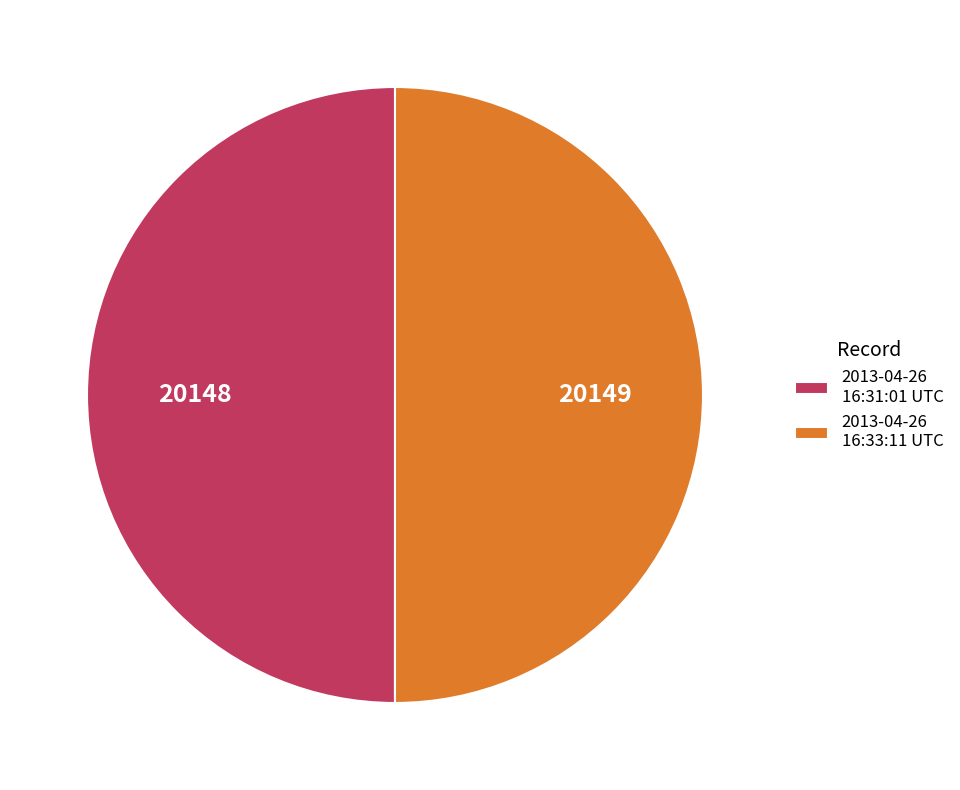

Approximately how many times larger is the value at 2013-04-26 16:33:11 UTC compared to 2013-04-26 16:31:01 UTC?

1.0